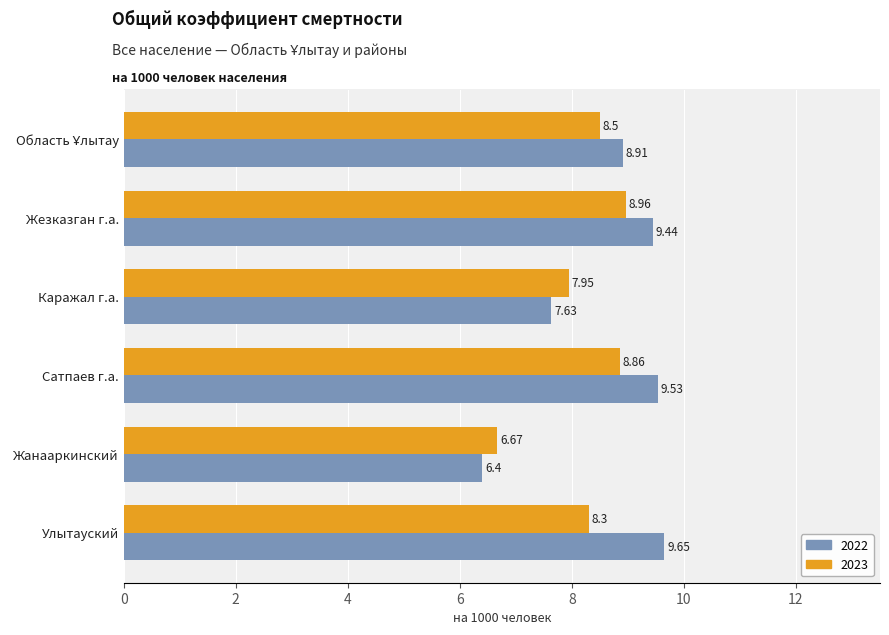

Between Сатпаев г.а. and Жанааркинский, which series saw the biggest shift?

2022